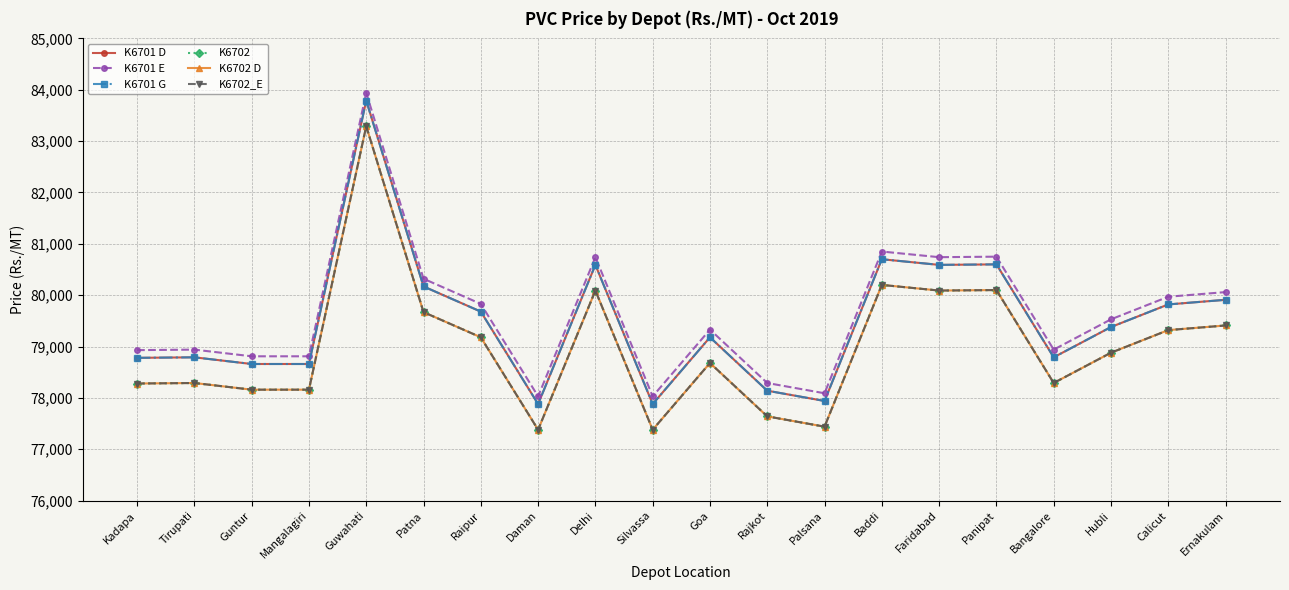

List the series in order of their peak value, highest first.

K6701 E, K6701 D, K6701 G, K6702, K6702 D, K6702_E